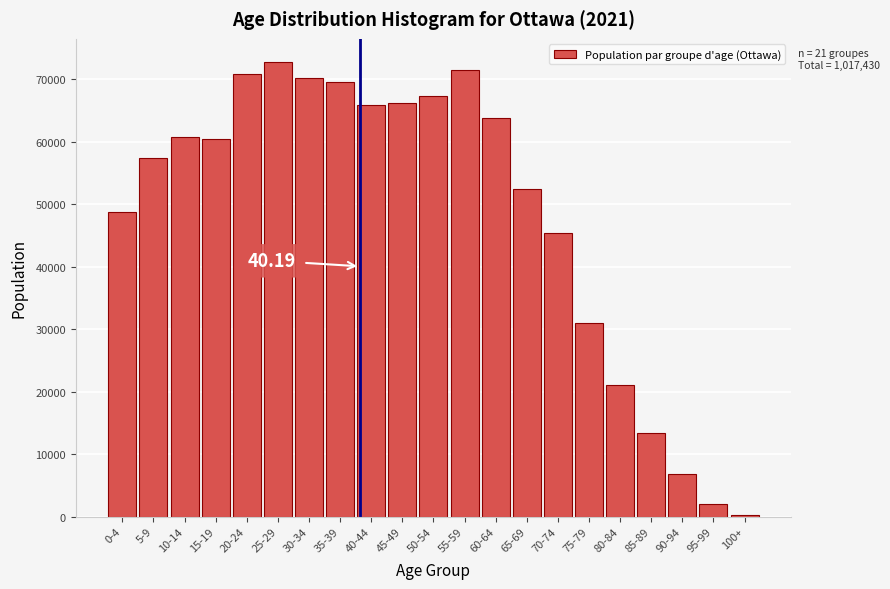

What is the change in value from 15-19 to 50-54?

+6880